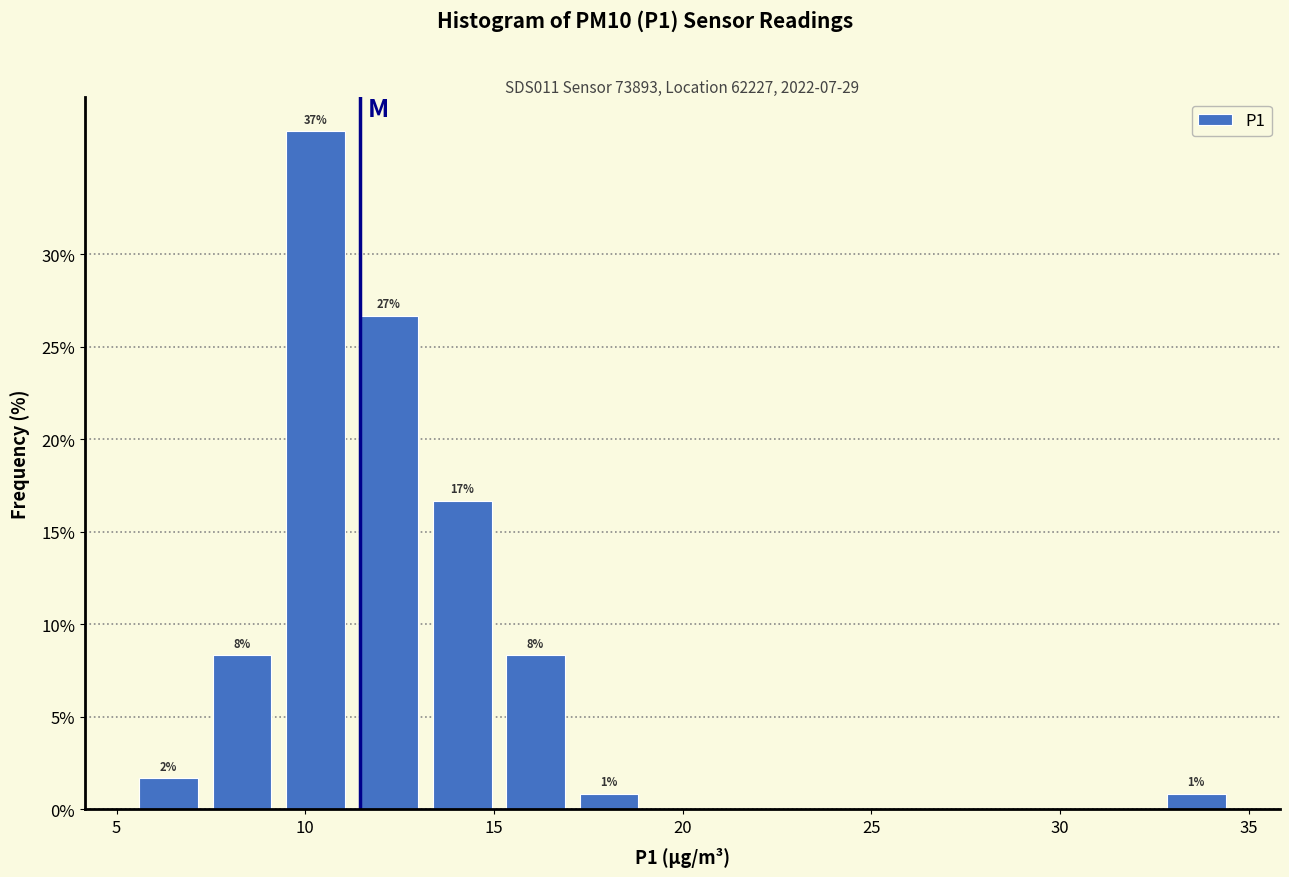

Around what value on the x-axis is the tallest bar? Give the approximate position of its centre, as read against the axis.

10.5